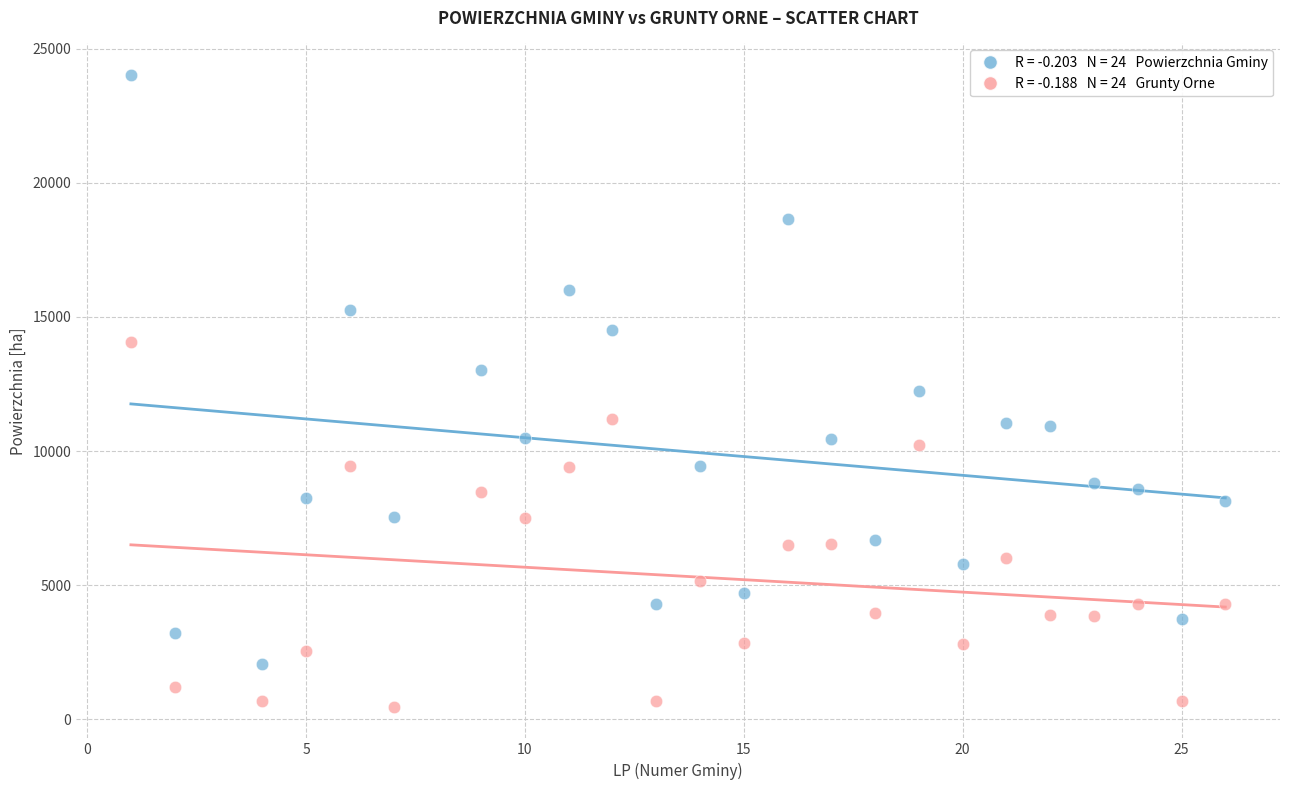

Across all data points, what is the range of Y values (max minus min)?

23548.1